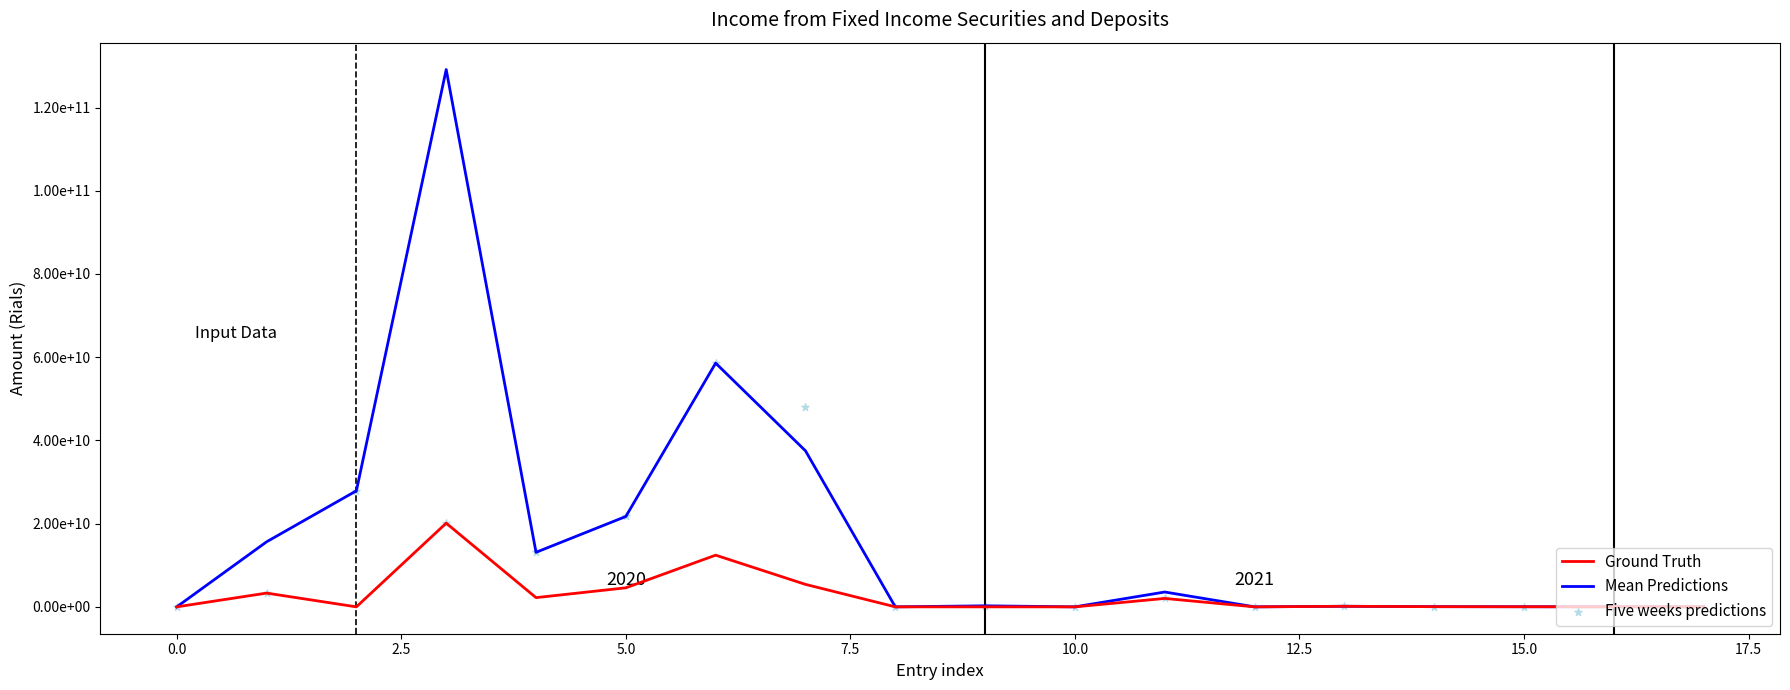

What is the total value across all series at 13?

415338390